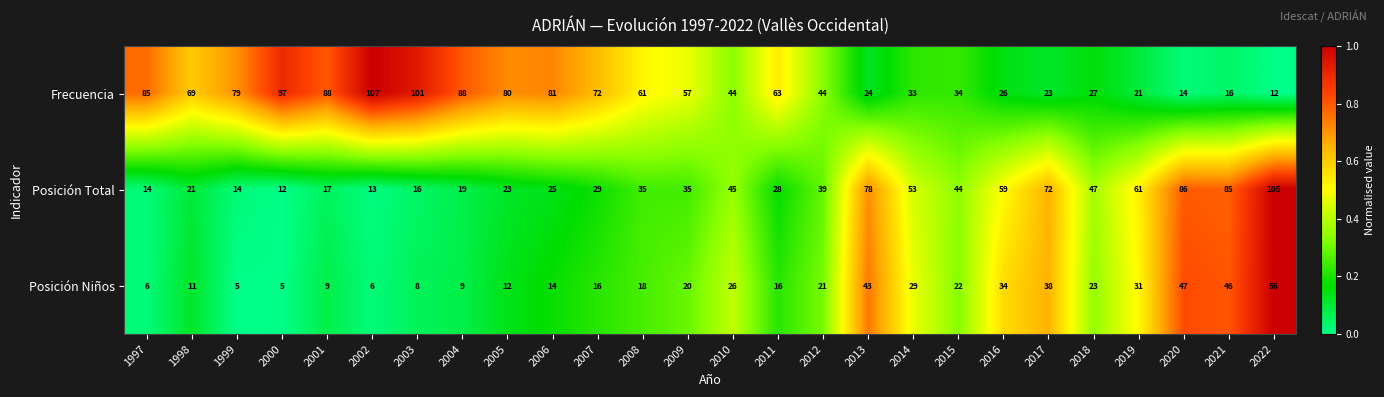

What is the average value of the Posición Total series?

41